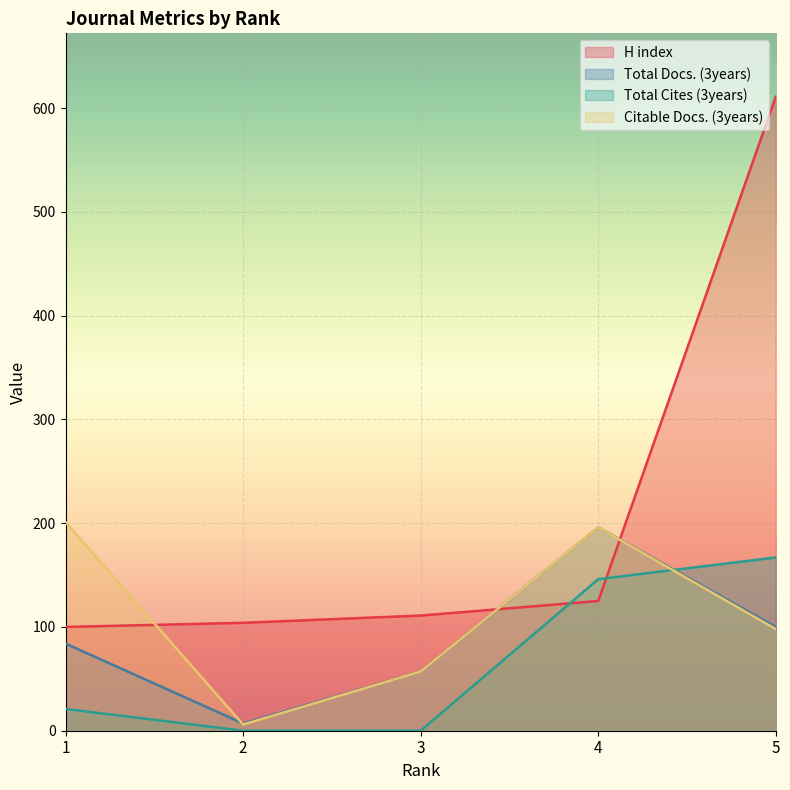

What is the sum of the Total Cites (3years) values at 1 and 5?

188